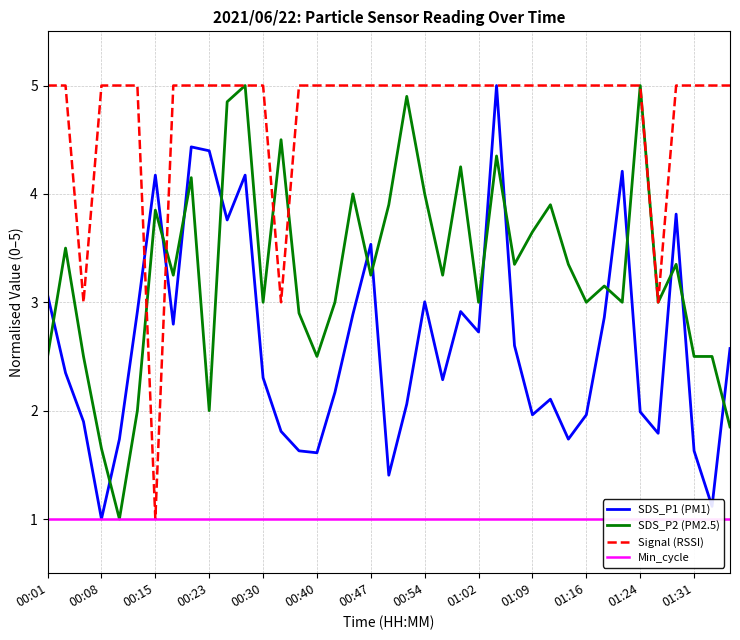

What is the maximum value for SDS_P2 (PM2.5)?

5.0